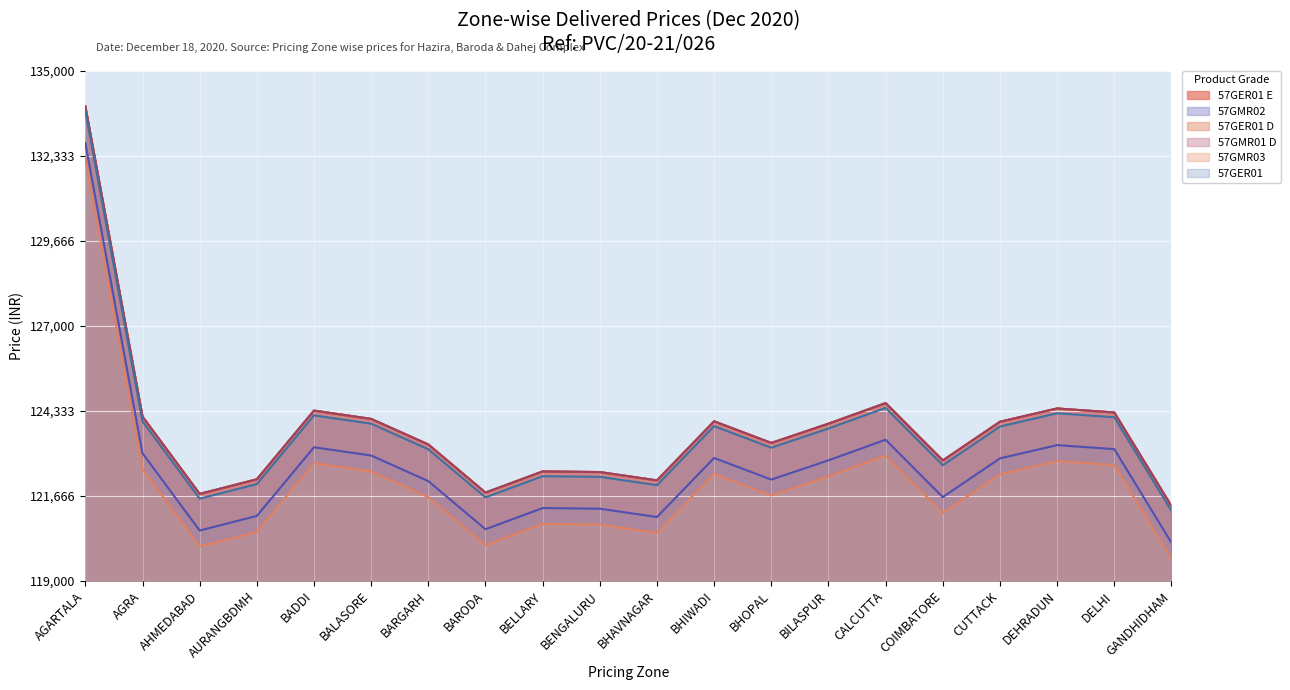

At how many categories does at least one series exceed 119978?

20